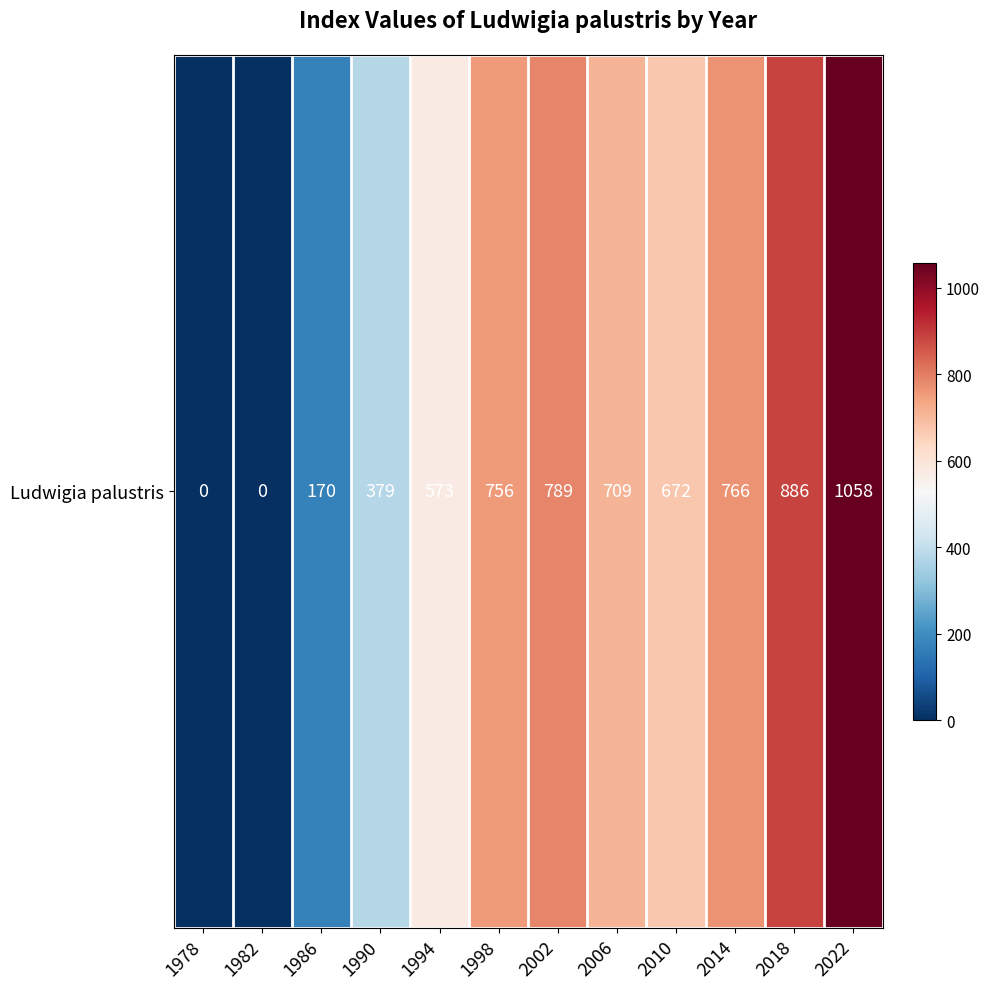

At which label is the value closest to 529?

1994